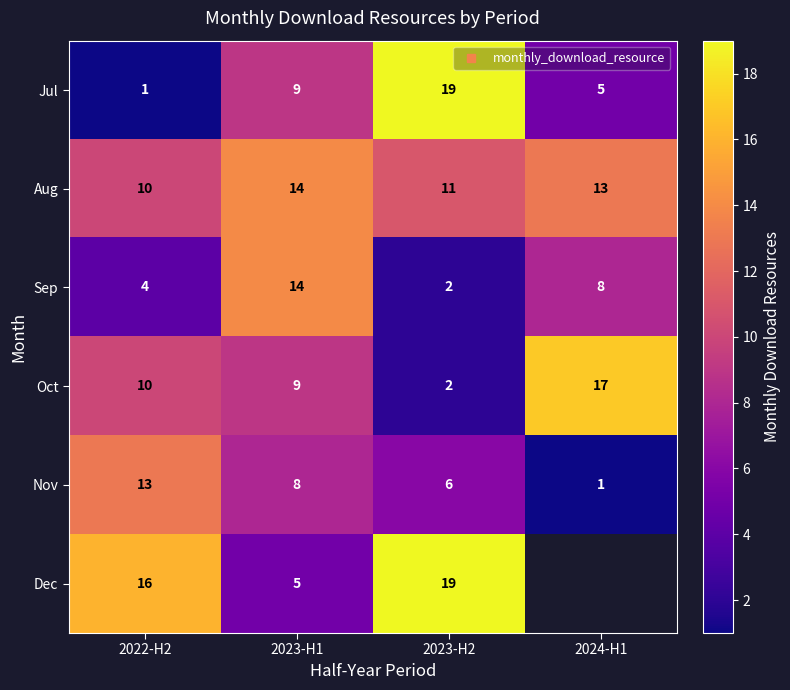

Which series has the widest spread of values?

Jul